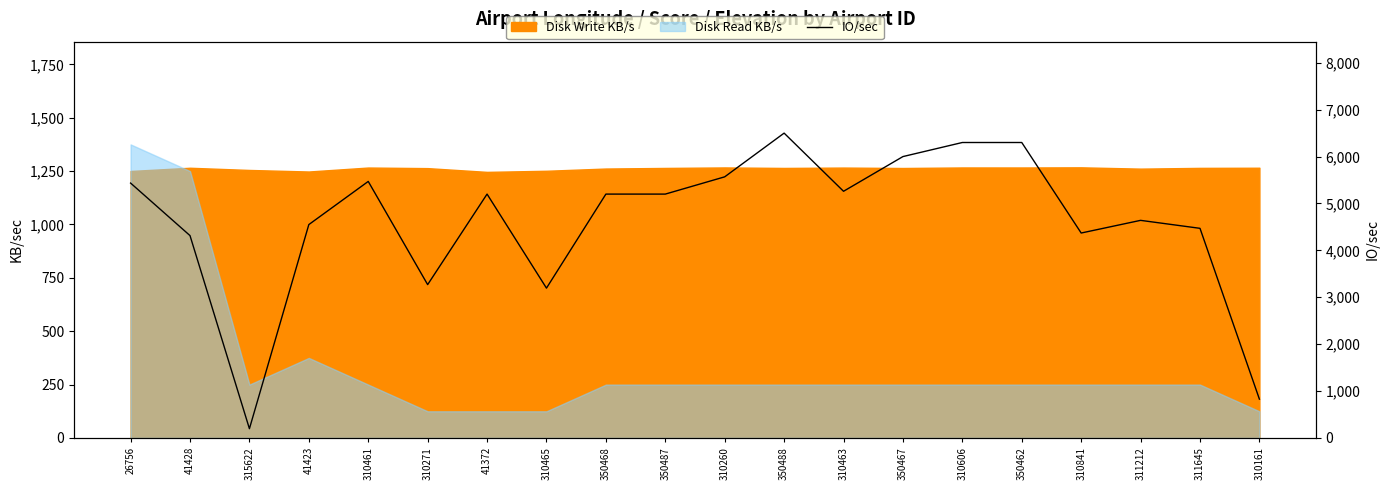

Does the chart display data point markers on the line(s)?

No